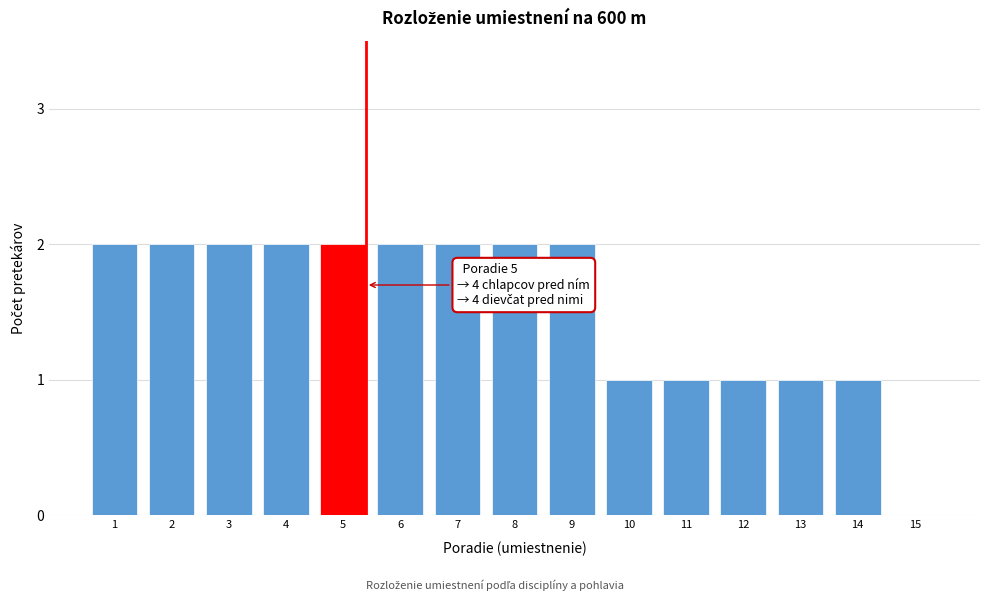

Reading left to right, transcribe all the data shown in this chart.

1=2	2=2	3=2	4=2	5=2	6=2	7=2	8=2	9=2	10=1	11=1	12=1	13=1	14=1	15=0